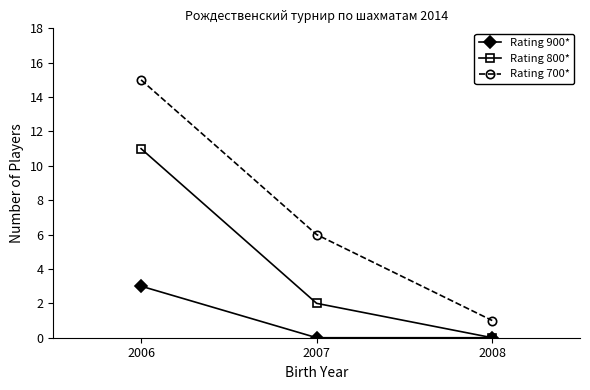

At which label does Rating 700* first exceed 6?

2006